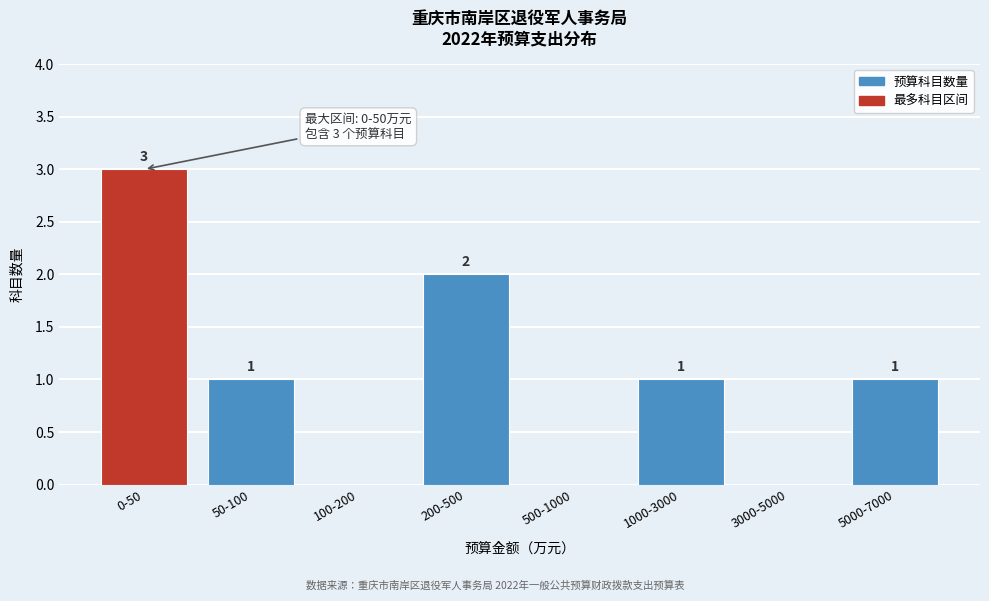

Reading left to right, what are all the values shown in this chart?

0-50=3	50-100=1	100-200=0	200-500=2	500-1000=0	1000-3000=1	3000-5000=0	5000-7000=1